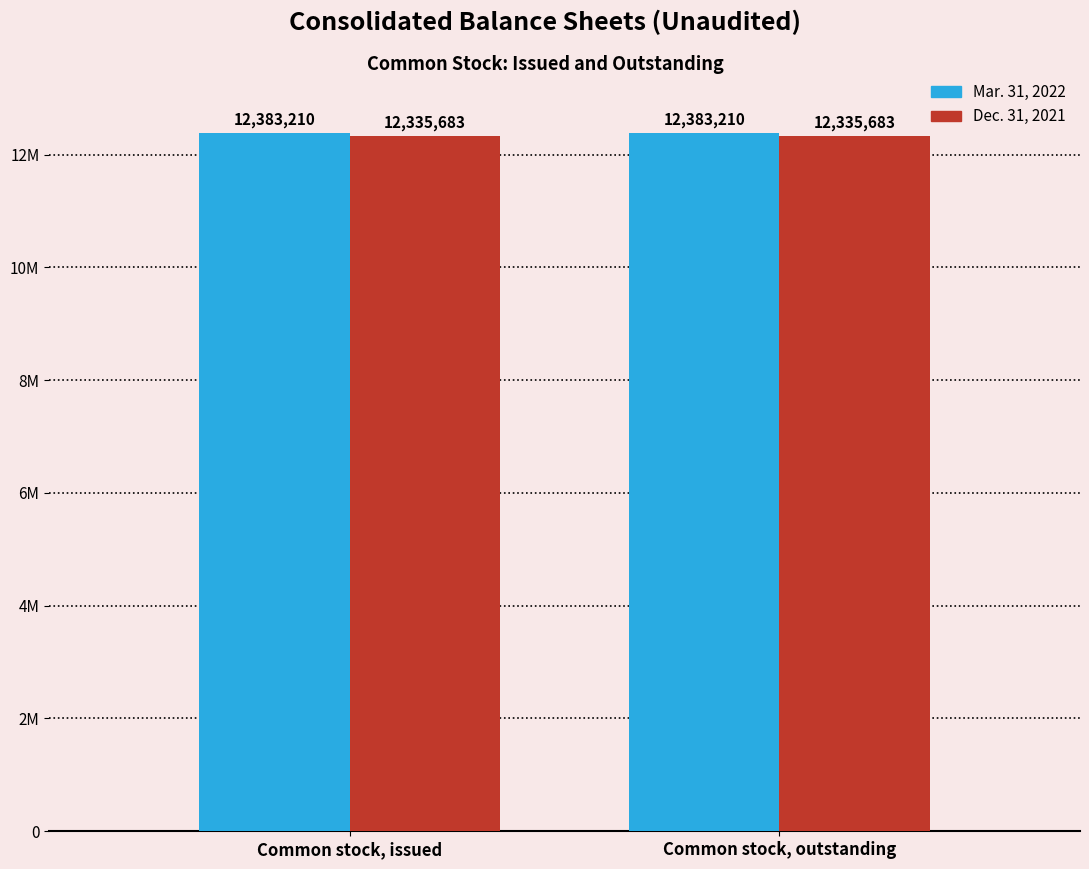

The Dec. 31, 2021 series shows 12335683 at Common stock, outstanding. True or false?

True